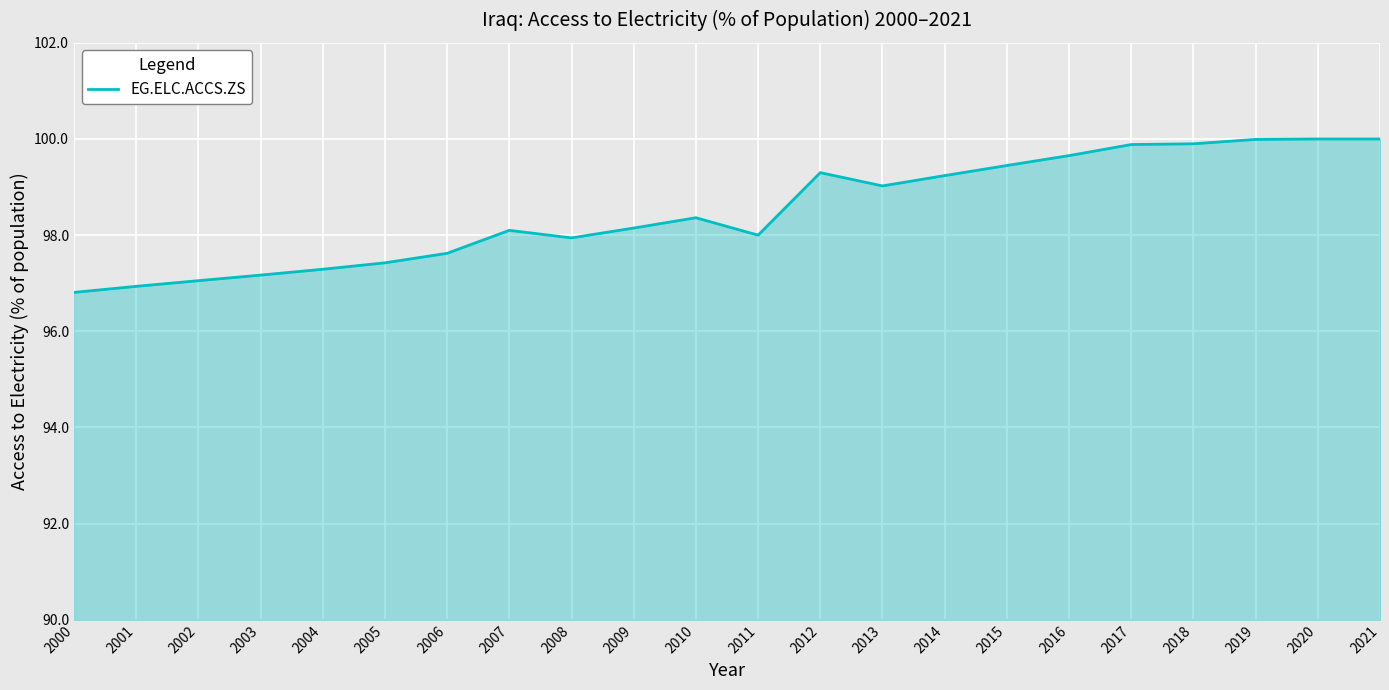

At which label does the data first exceed 98?

2007